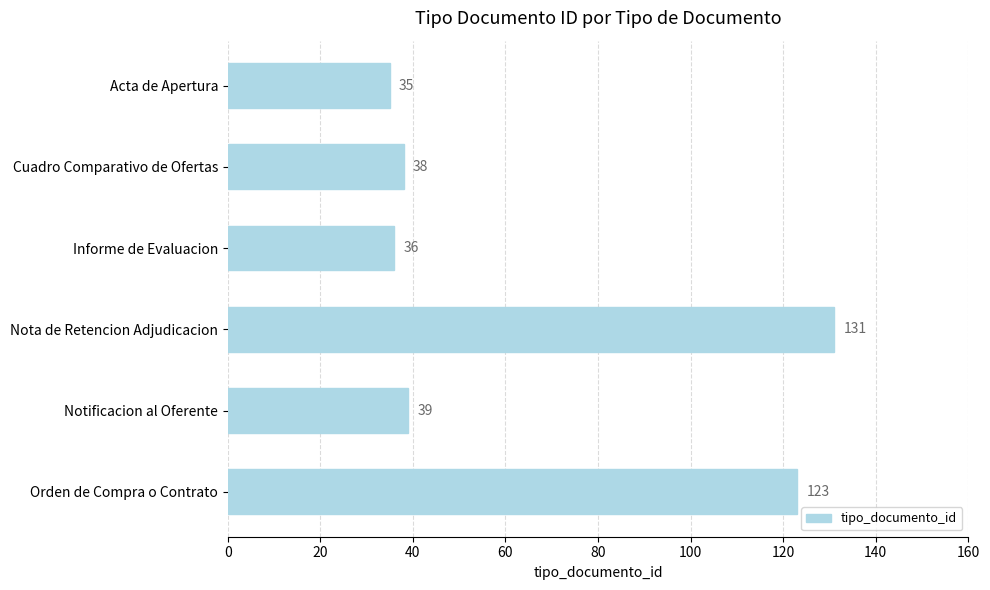

Reading top to bottom, extract all data points from this chart.

Acta de Apertura=35	Cuadro Comparativo de Ofertas=38	Informe de Evaluacion=36	Nota de Retencion Adjudicacion=131	Notificacion al Oferente=39	Orden de Compra o Contrato=123